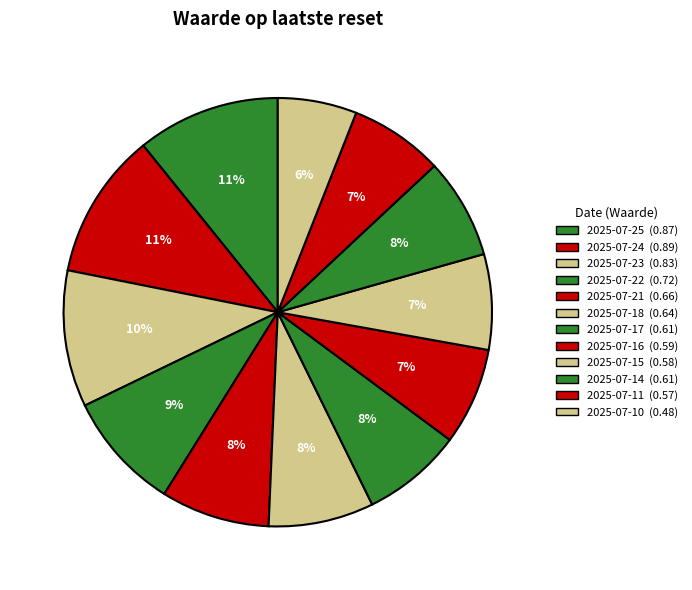

True or false: 2025-07-17 accounts for 1% of the total.

False